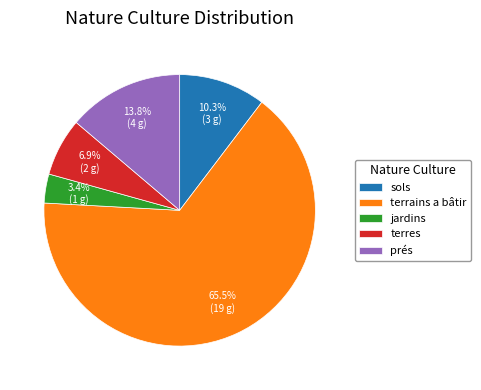

How many slices are in this pie chart?

5